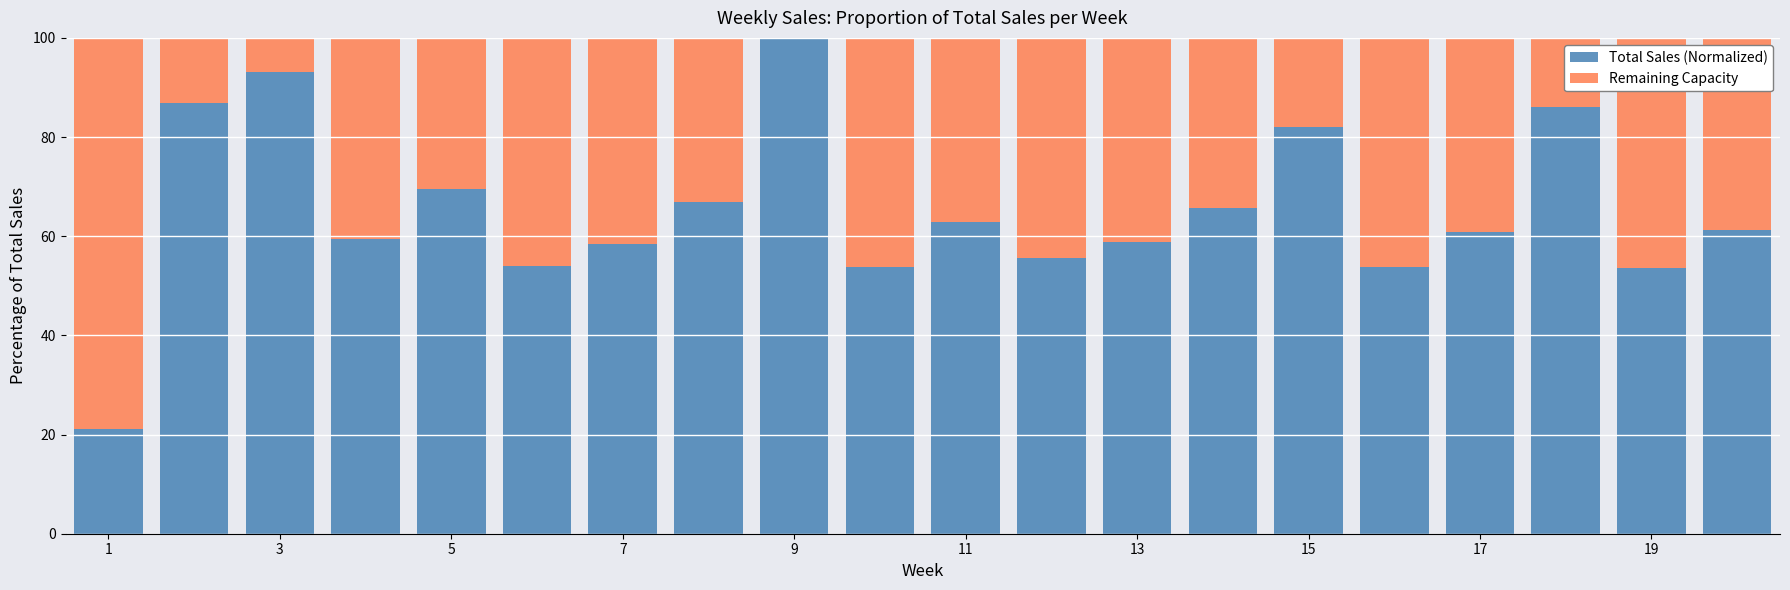

What is the highest value of the Total Sales (Normalized) series?

100.0